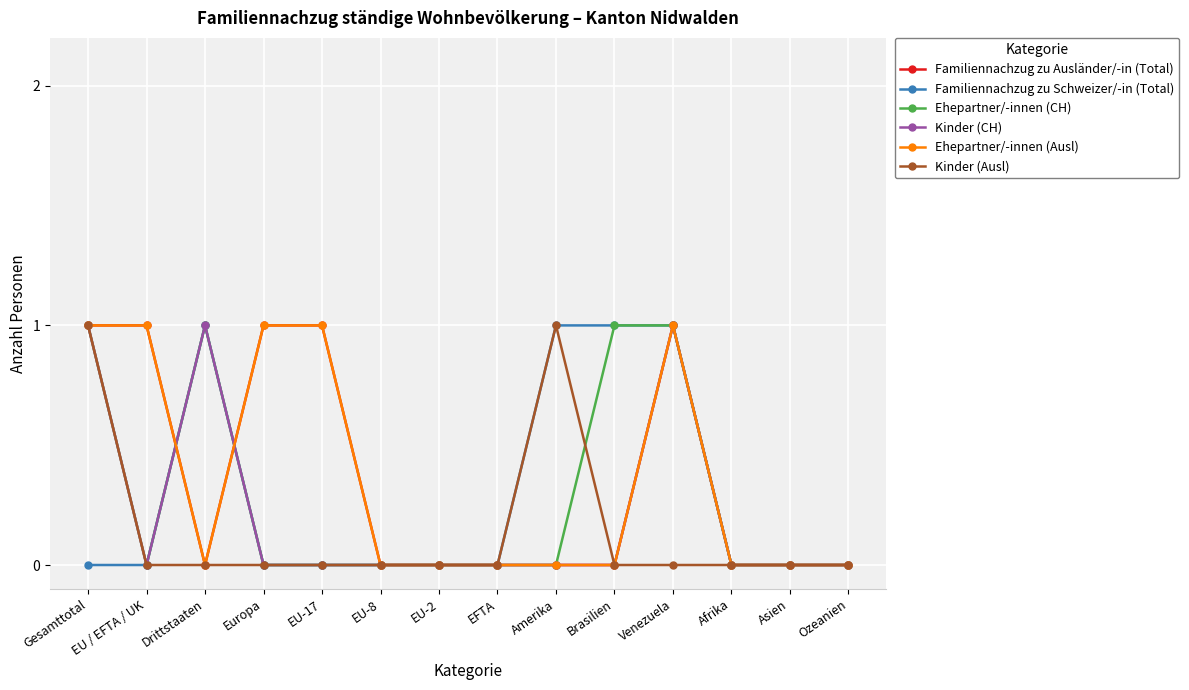

Is this an area chart (filled region under the line)?

No